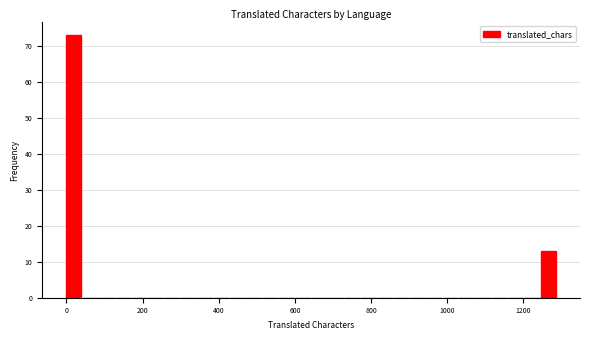

Around what value on the x-axis is the tallest bar? Give the approximate position of its centre, as read against the axis.

20